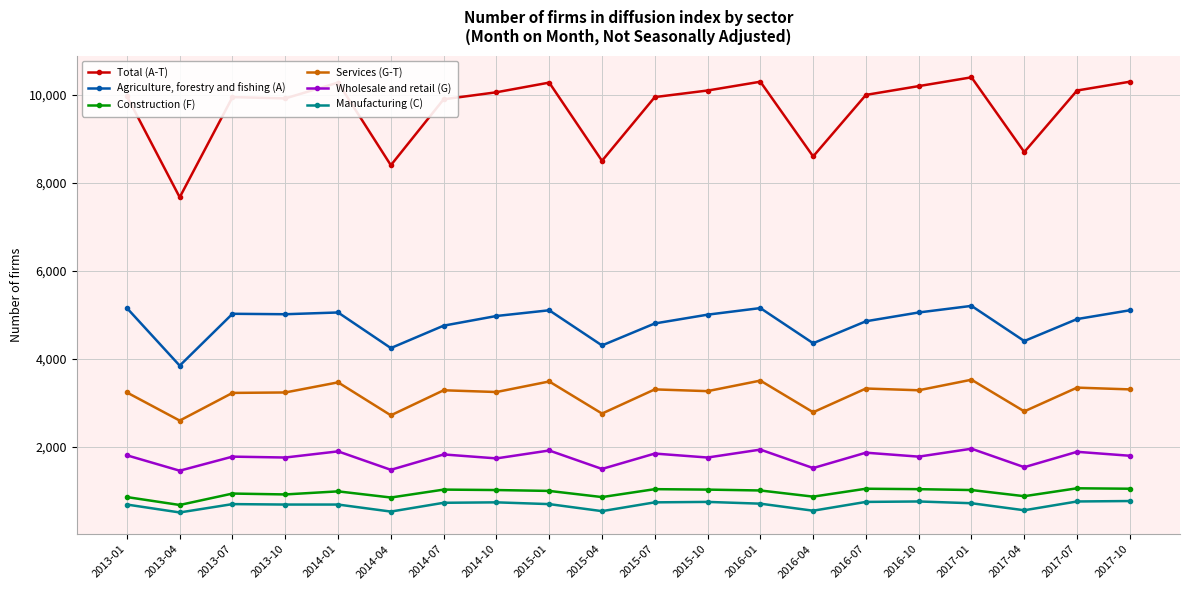

What is the maximum value for Total (A-T)?

10400